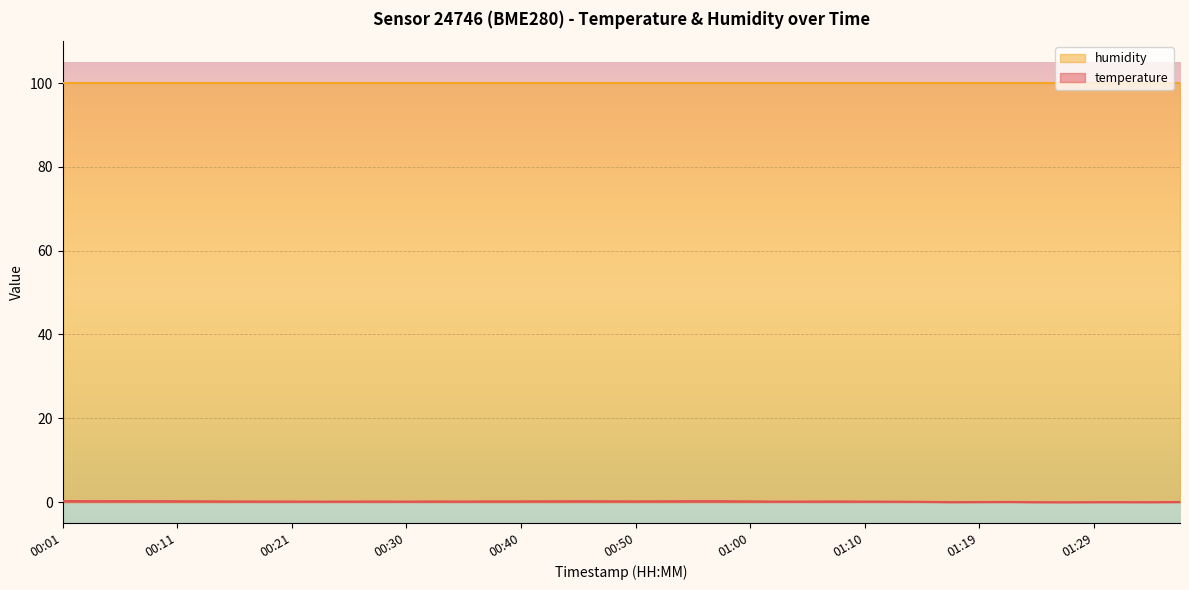

The chart shows a value of 0.1 at 00:08. True or false?

False